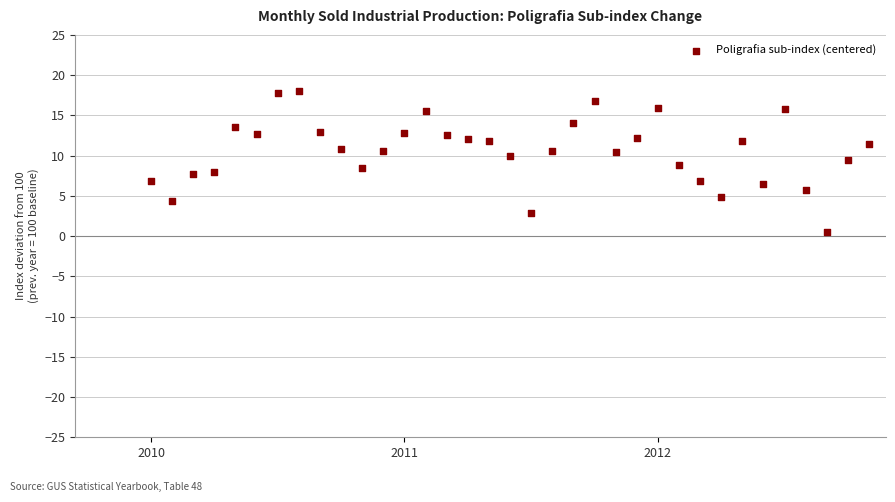

What is the range of Y values (max minus min)?

17.5